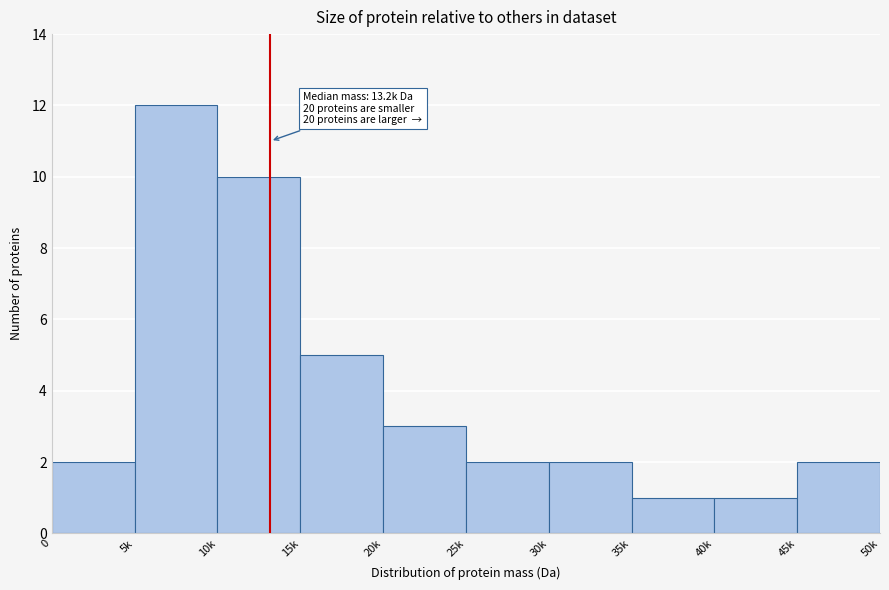

Reading left to right, list all the values displayed in this chart.

2	12	10	5	3	2	2	1	1	2